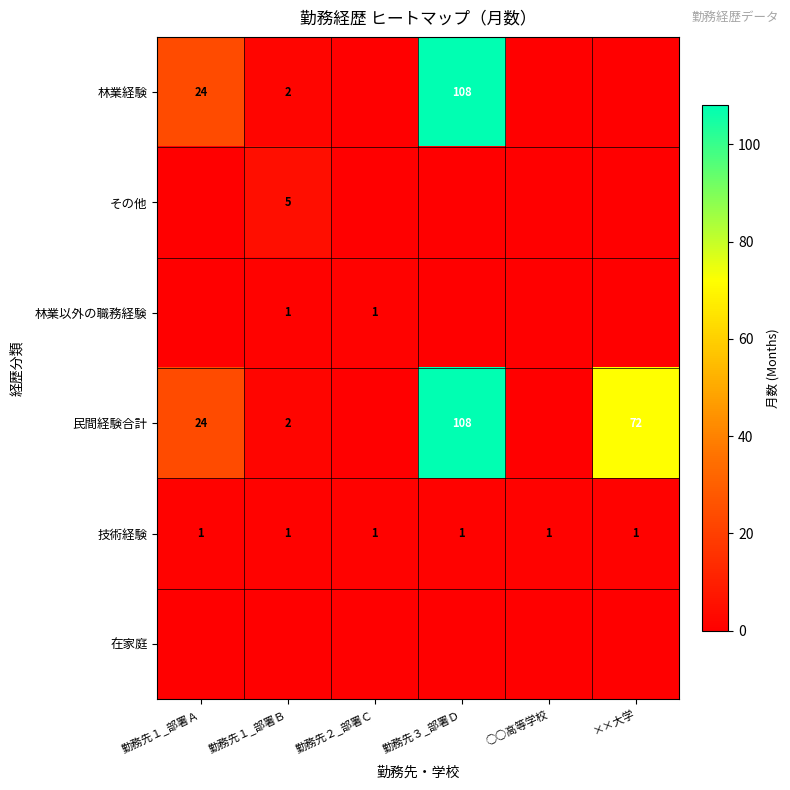

The value of 林業以外の職務経験 at 勤務先２_部署Ｃ is 1. True or false?

True